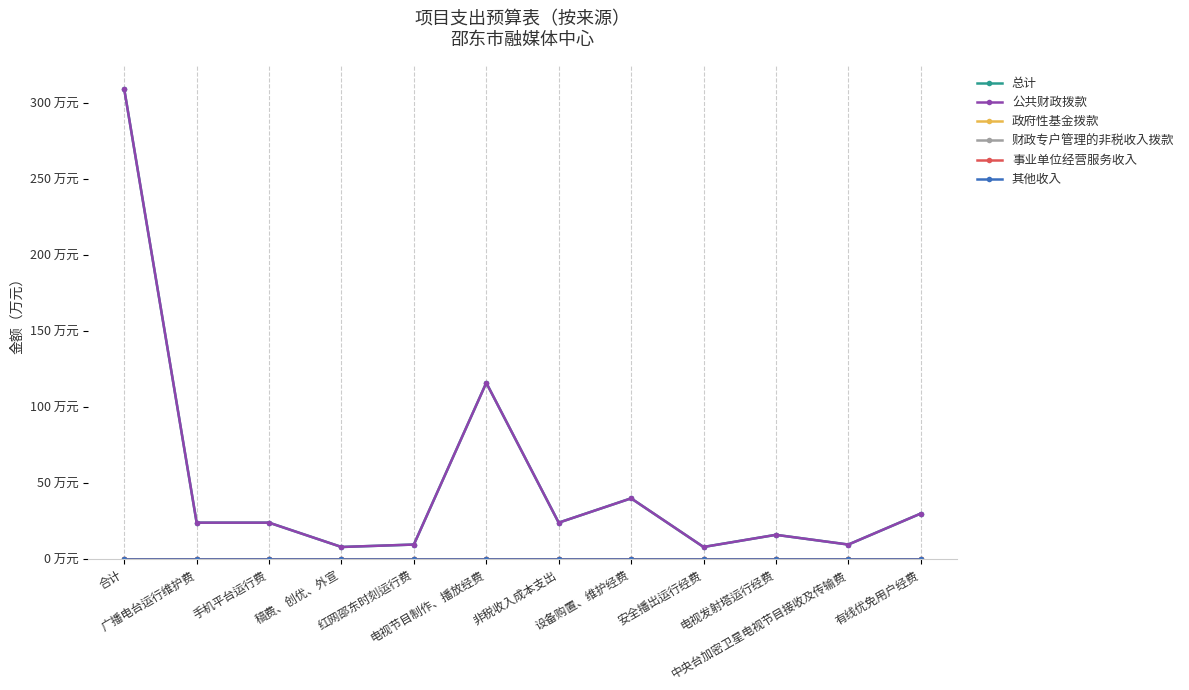

The value of 总计 at 手机平台运行费 is 10.4. True or false?

False